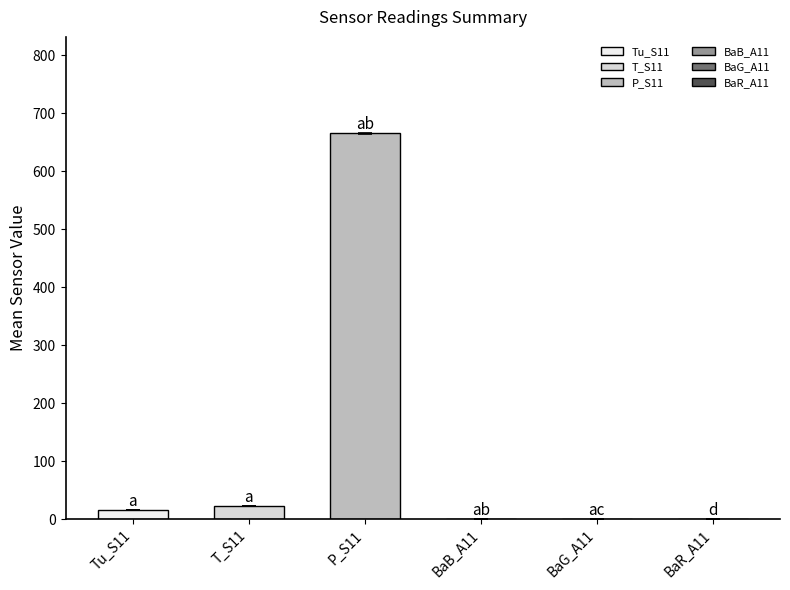

Are the bars grouped side by side (vs. stacked)?

No